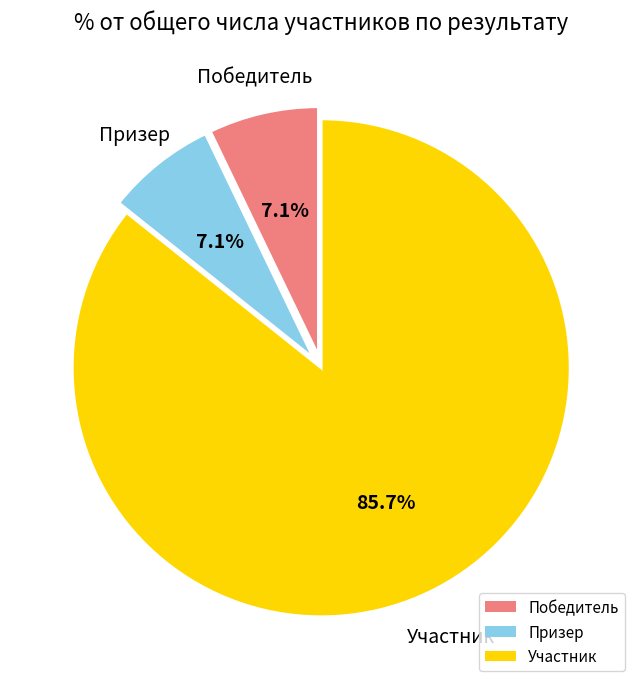

What is the ratio of the value at Призер to the value at Победитель?

1.0